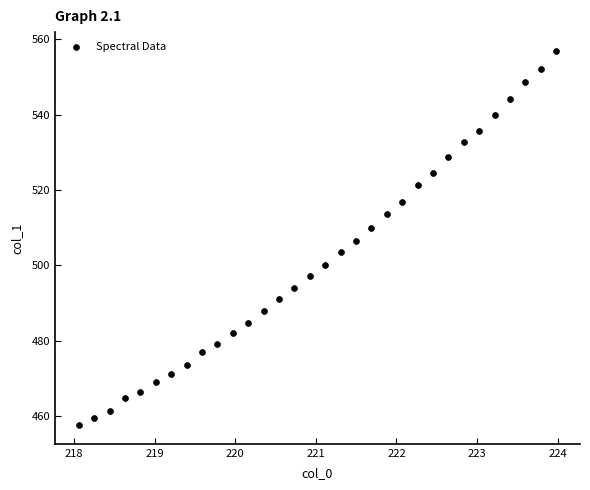

What is the range of Y values (max minus min)?

99.3